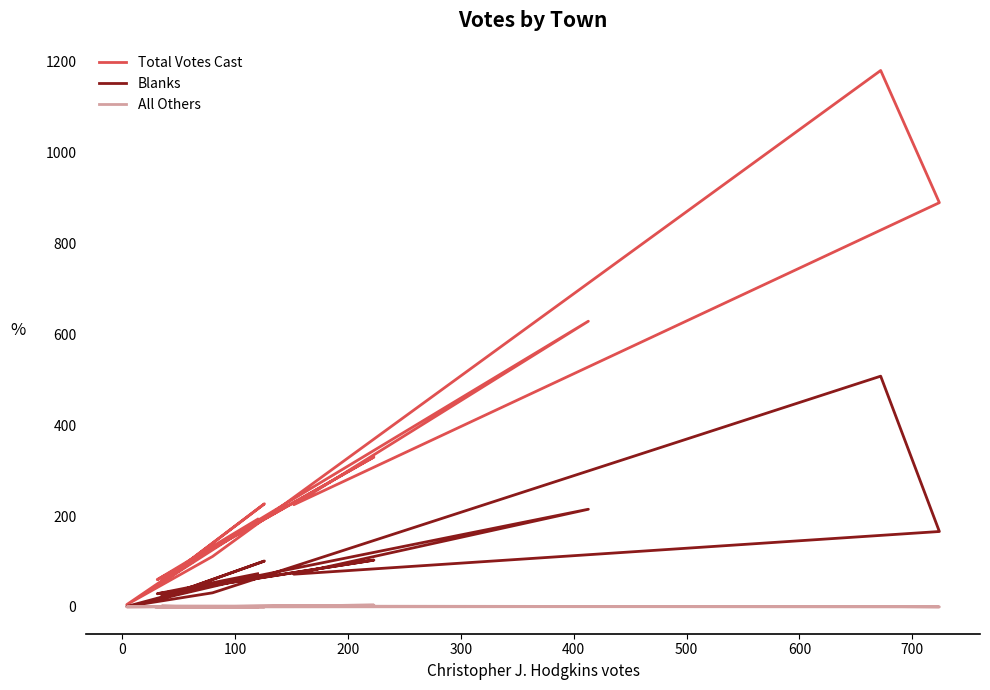

Is the value of Blanks at 13 greater than the value of Total Votes Cast at 500?

No